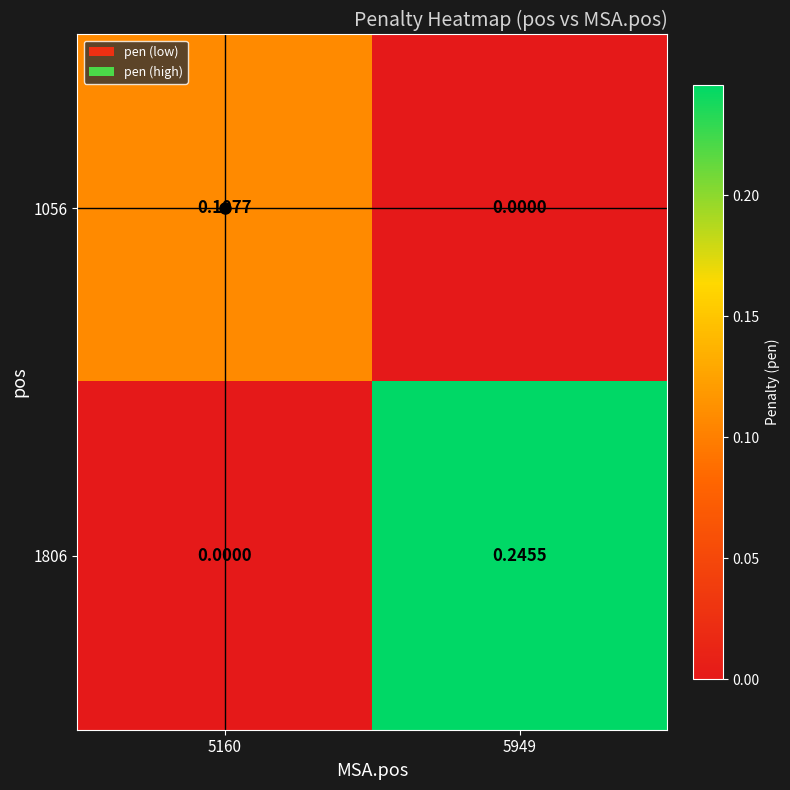

Which series has the largest total across all categories?

1806